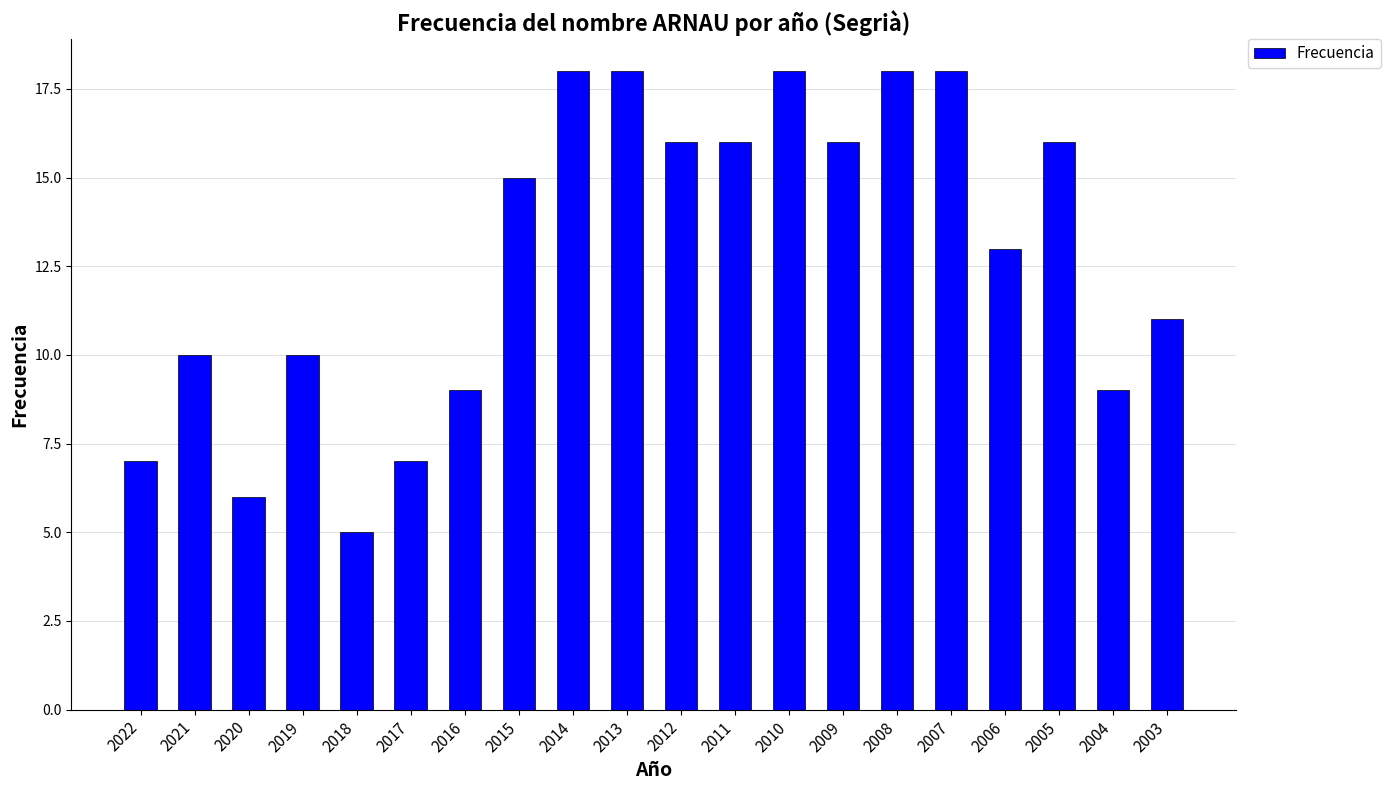

The value at 2004 is 9. True or false?

True